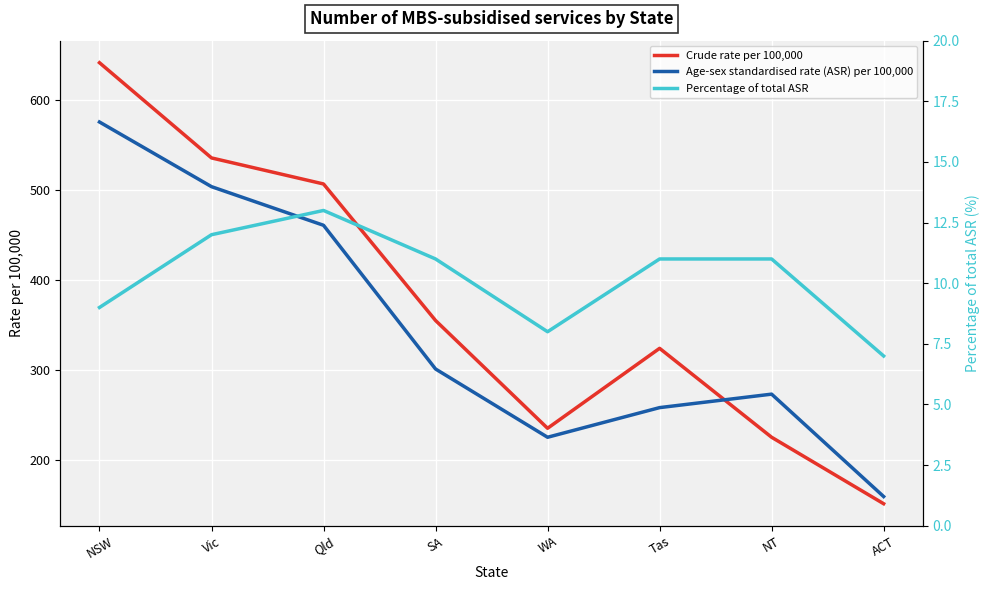

How many data points in Crude rate per 100,000 are above 355?

3